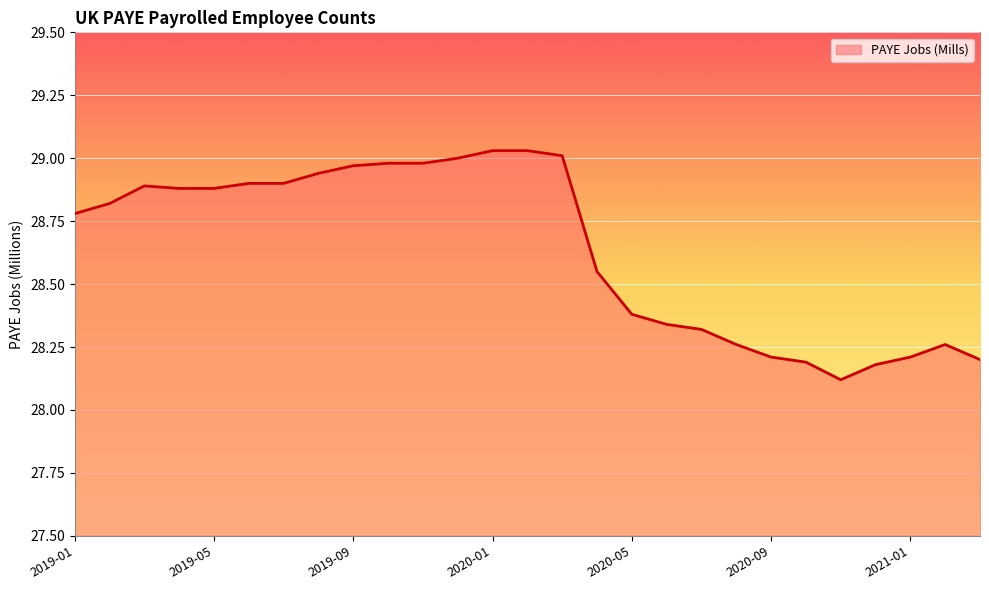

What is the minimum value shown in the chart?

28.1